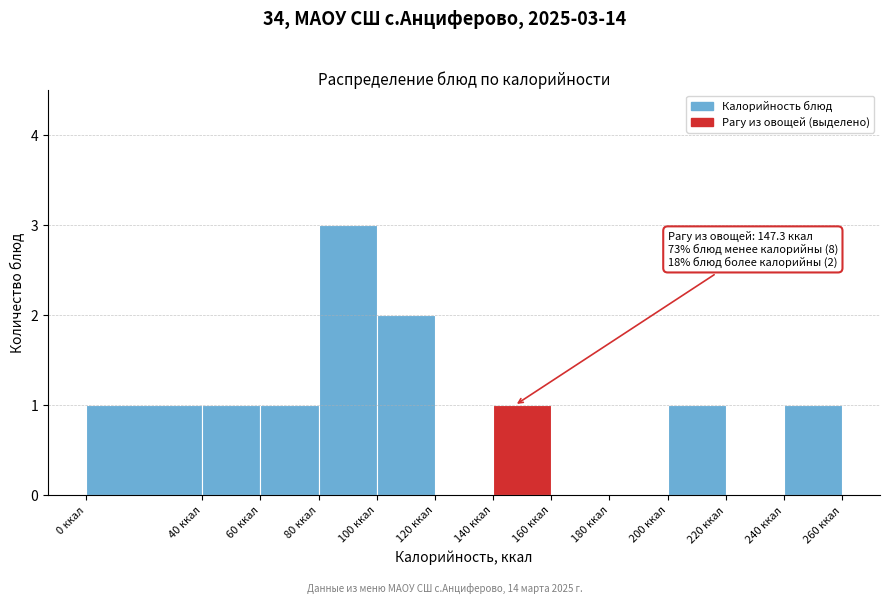

Which range on the x-axis has the tallest bar?

80 to 100